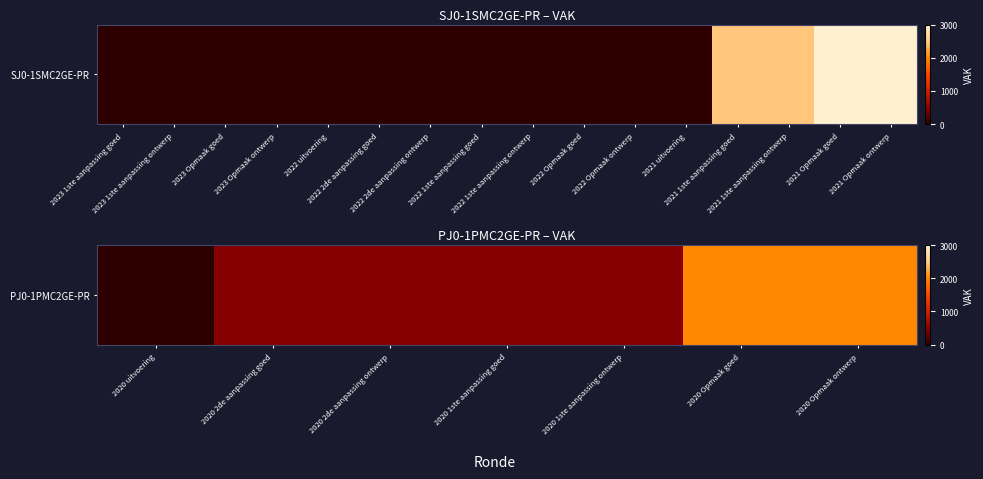

What is the difference between the second highest and minimum values?

2000